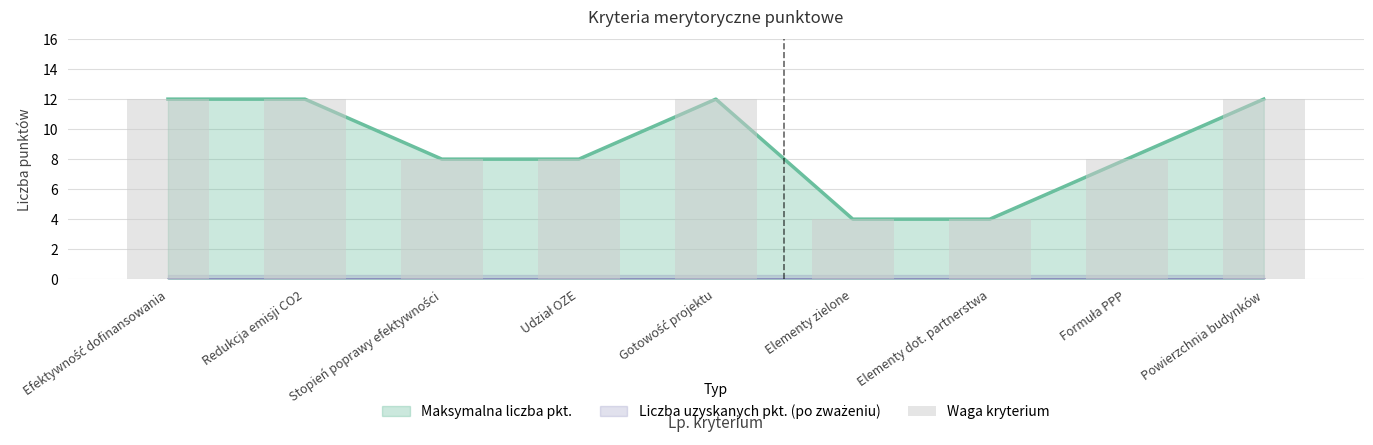

Where is the data nearest to the value 8?

Stopień poprawy efektywności